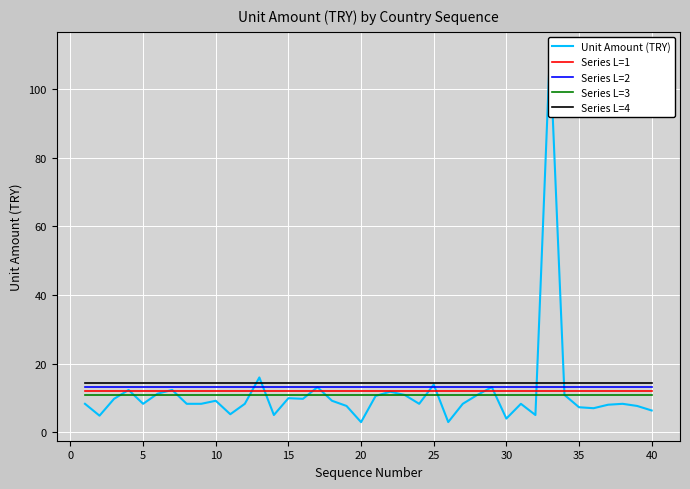

The Series L=2 series shows 13.1 at 20. True or false?

True